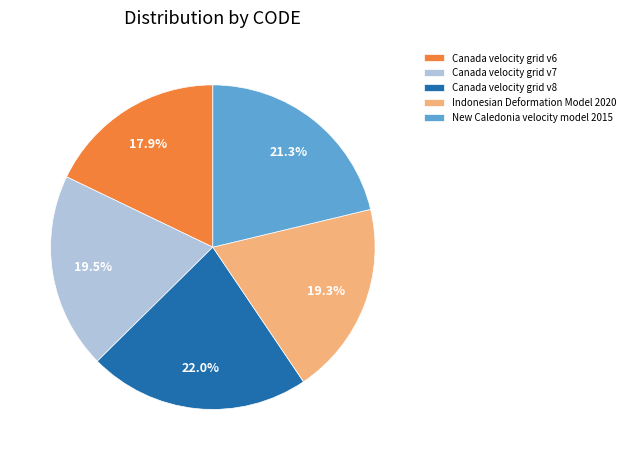

What portion of the pie excludes New Caledonia velocity model 2015?

78.7%